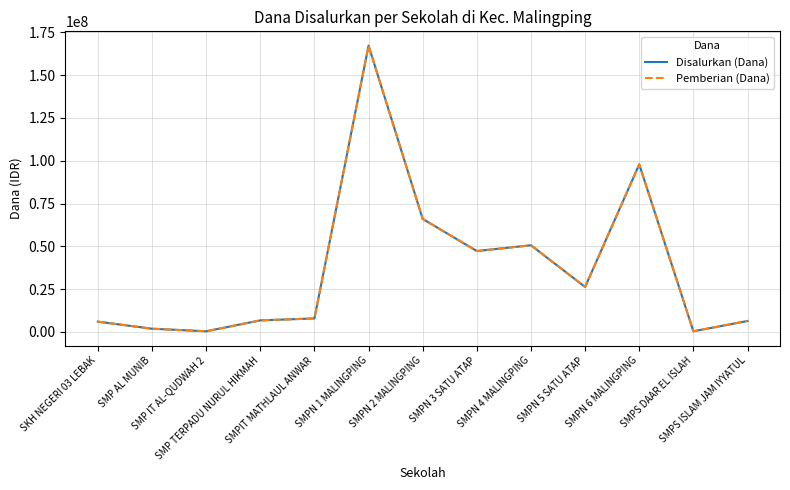

Is this an area chart (filled region under the line)?

No